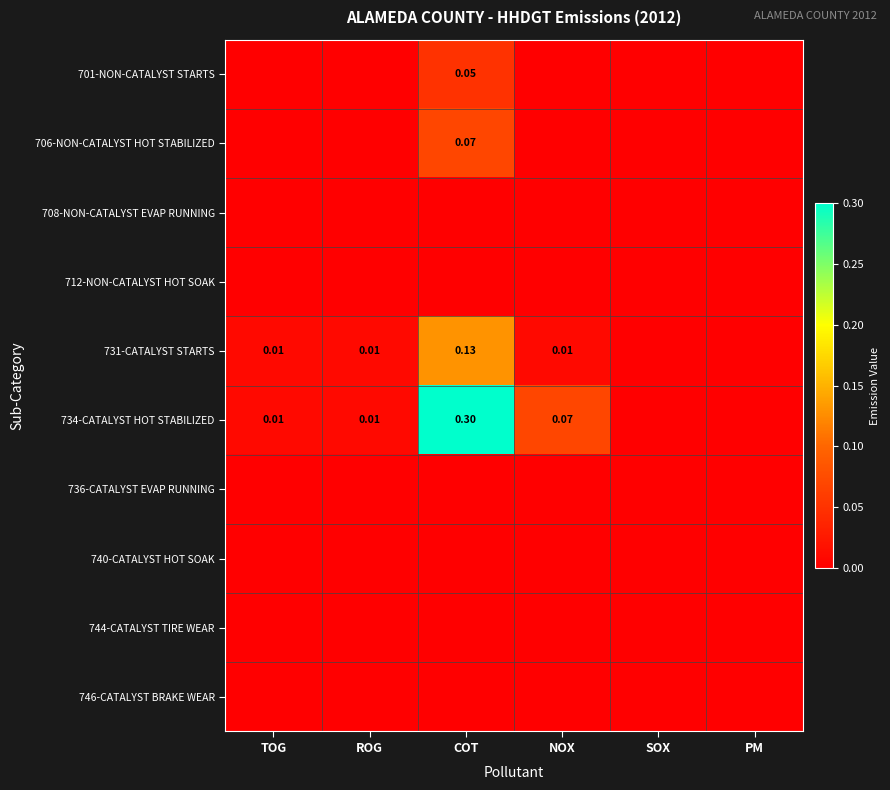

Is the value of 746-CATALYST BRAKE WEAR at COT greater than the value of 731-CATALYST STARTS at COT?

No